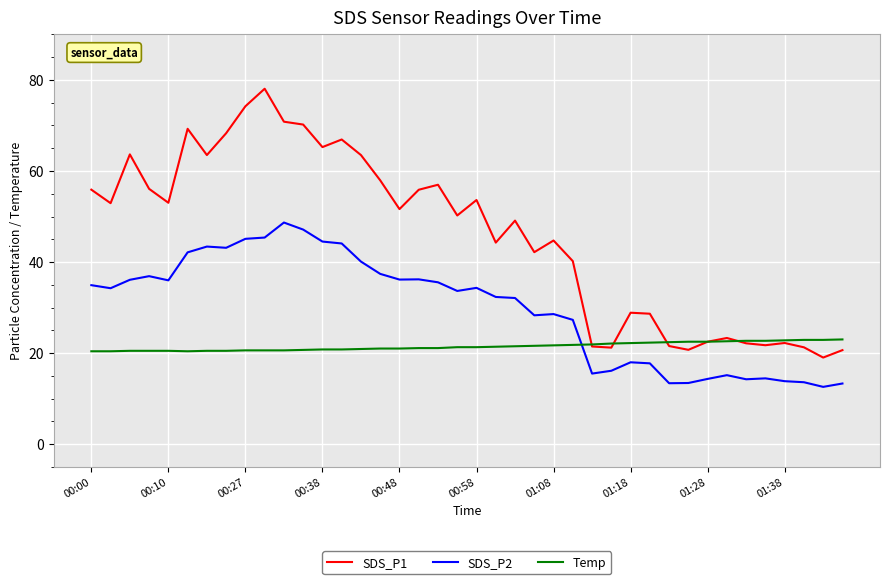

What is the minimum value for SDS_P1?

19.0